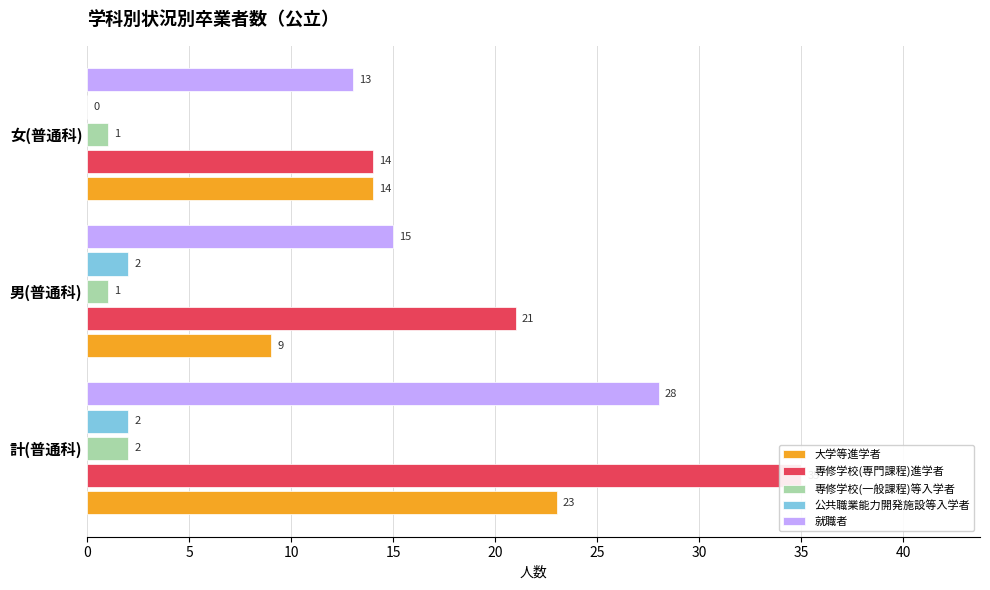

How many bars are there in total?

15